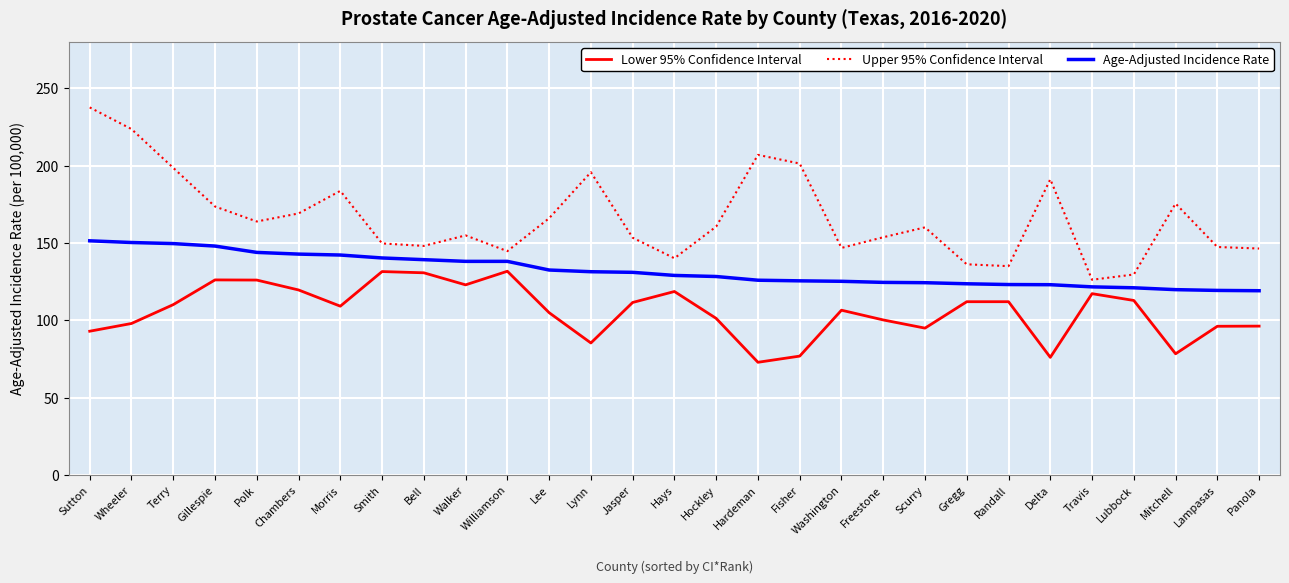

True or false: Age-Adjusted Incidence Rate and Lower 95% Confidence Interval cross at least once.

False